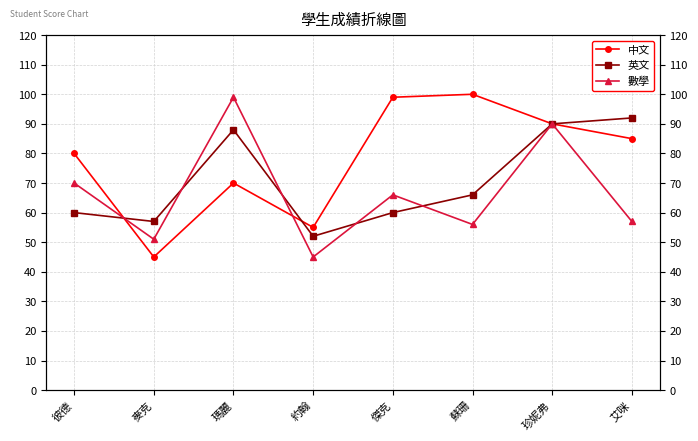

Where is the first local minimum for 中文?

麥克